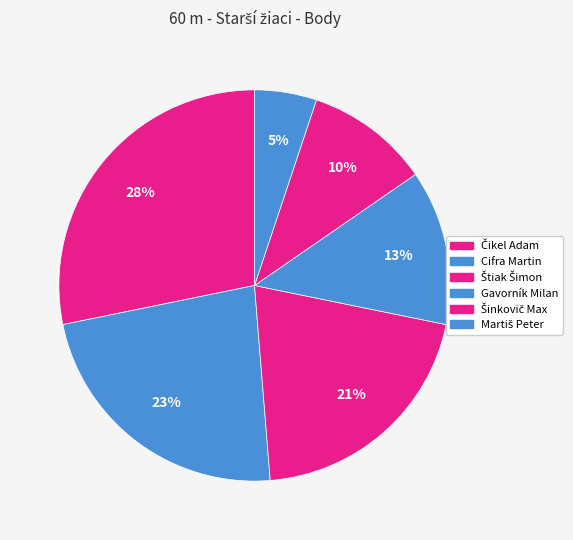

To the nearest percent, what is the combined percentage of Martiš Peter and Čikel Adam?

33%